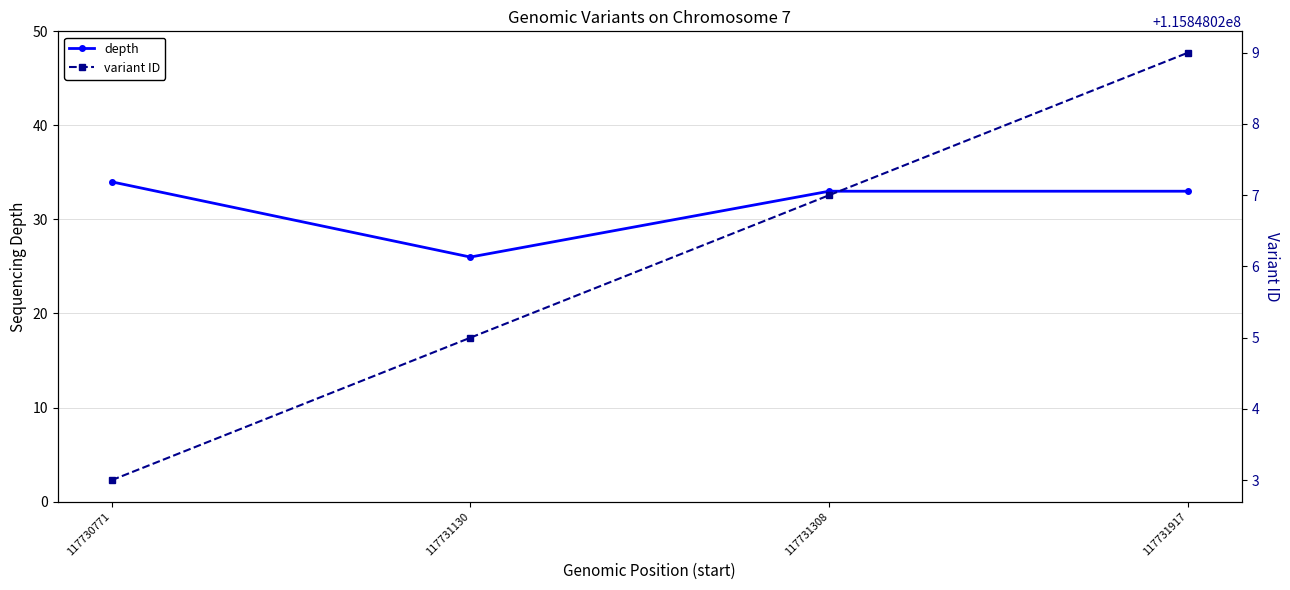

How many categories are shown in the chart?

4